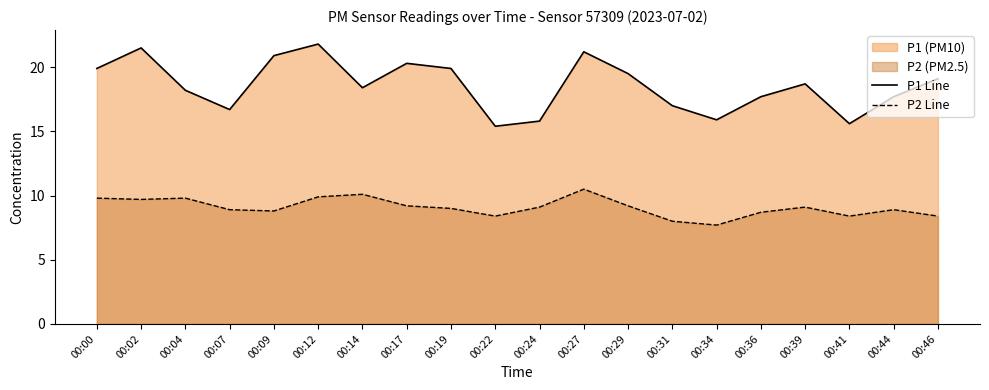

List the labels in order of P2 Line value, smallest first.

00:34, 00:31, 00:22, 00:41, 00:46, 00:36, 00:09, 00:07, 00:44, 00:19, 00:24, 00:39, 00:17, 00:29, 00:02, 00:00, 00:04, 00:12, 00:14, 00:27